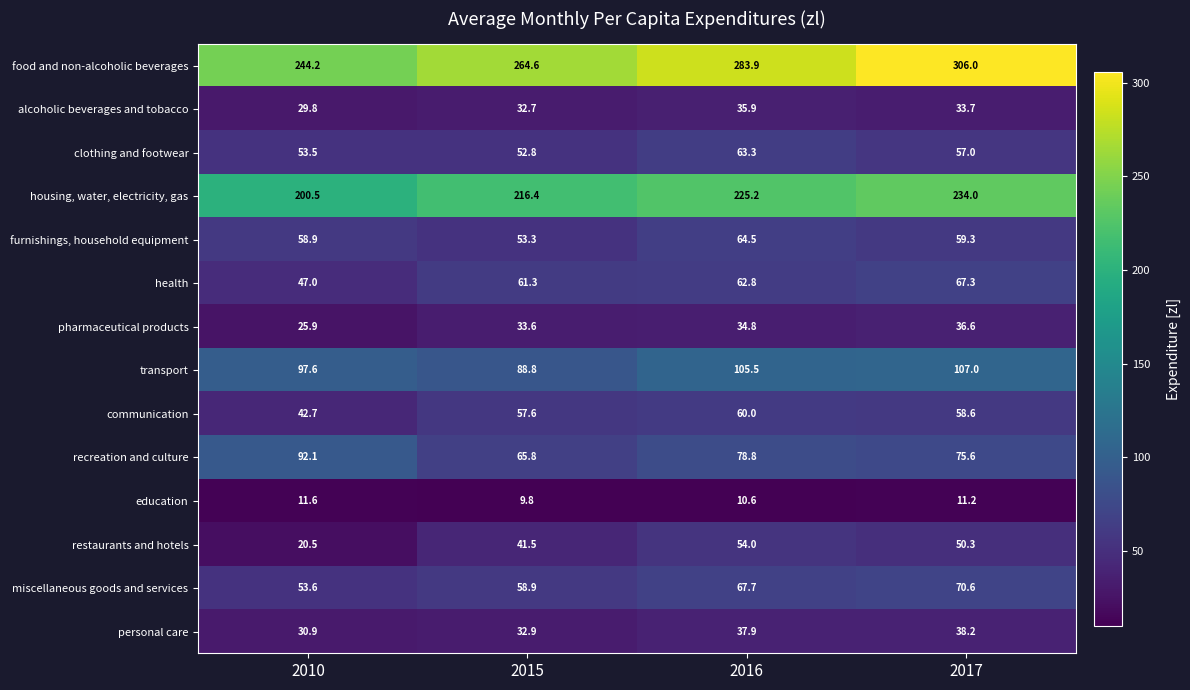

What is the sum of the pharmaceutical products values at 2010 and 2017?

62.5